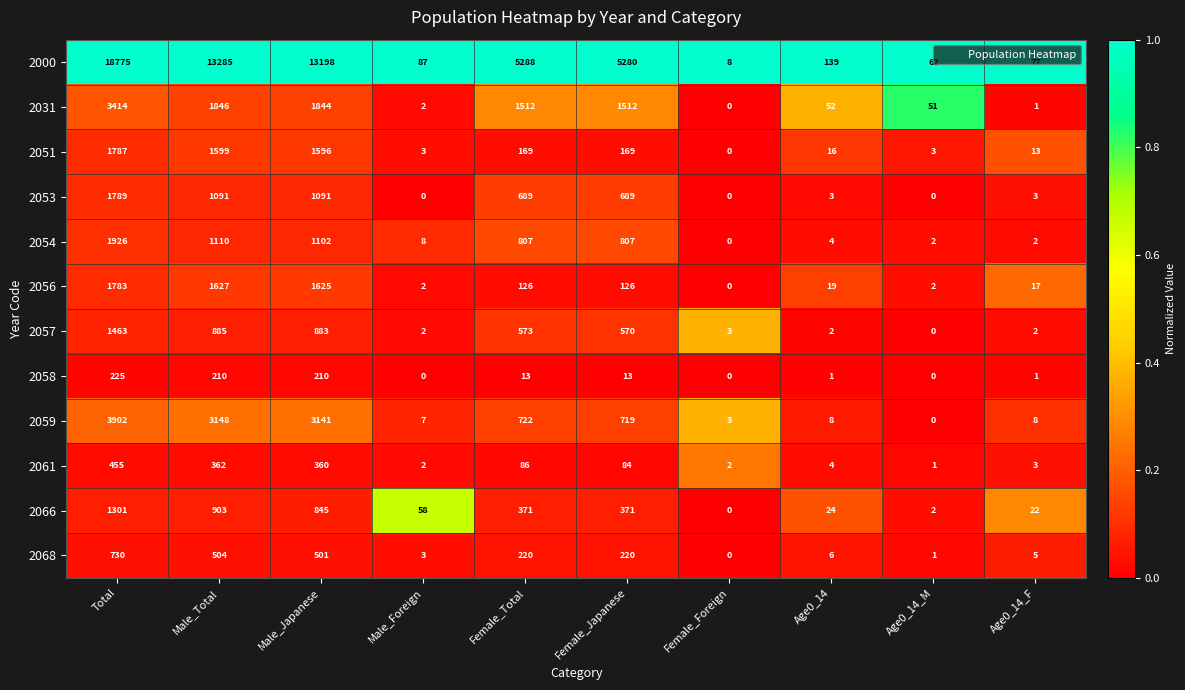

What is the approximate value of 2058 at Male_Total, to the nearest 50?

200